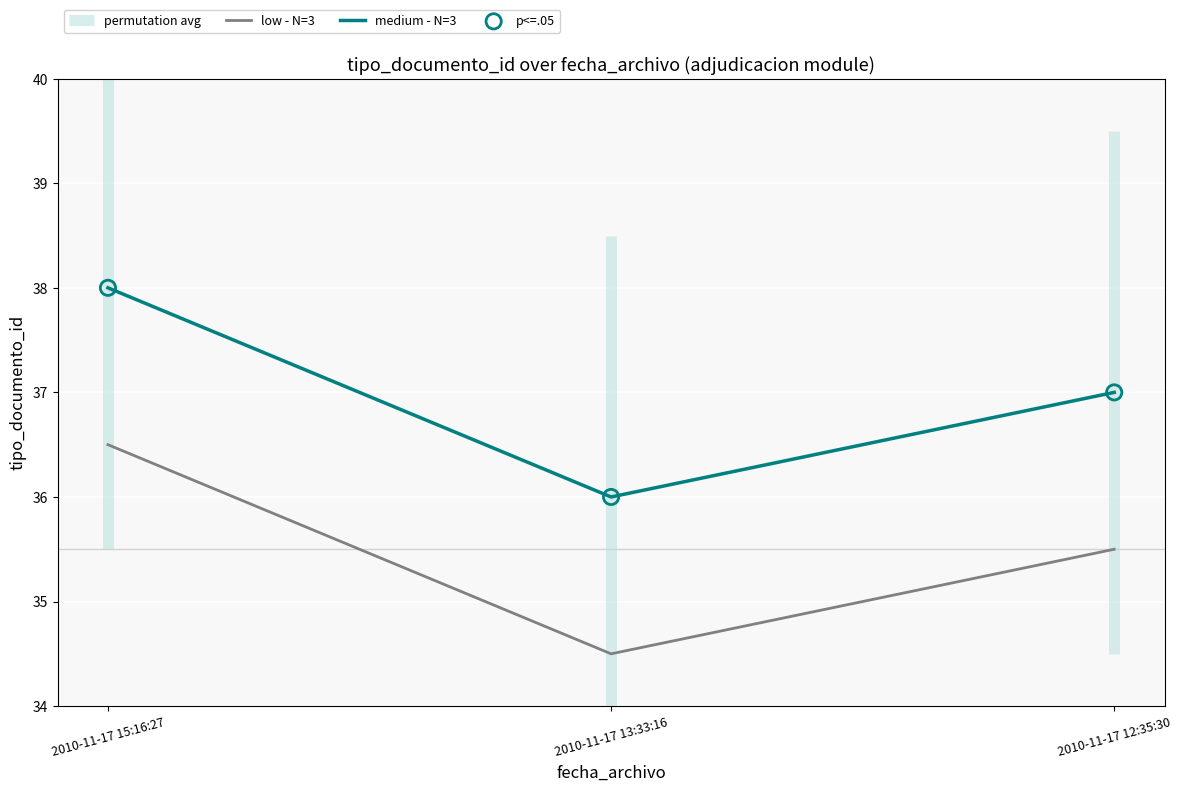

Which series has the largest total across all categories?

medium - N=3